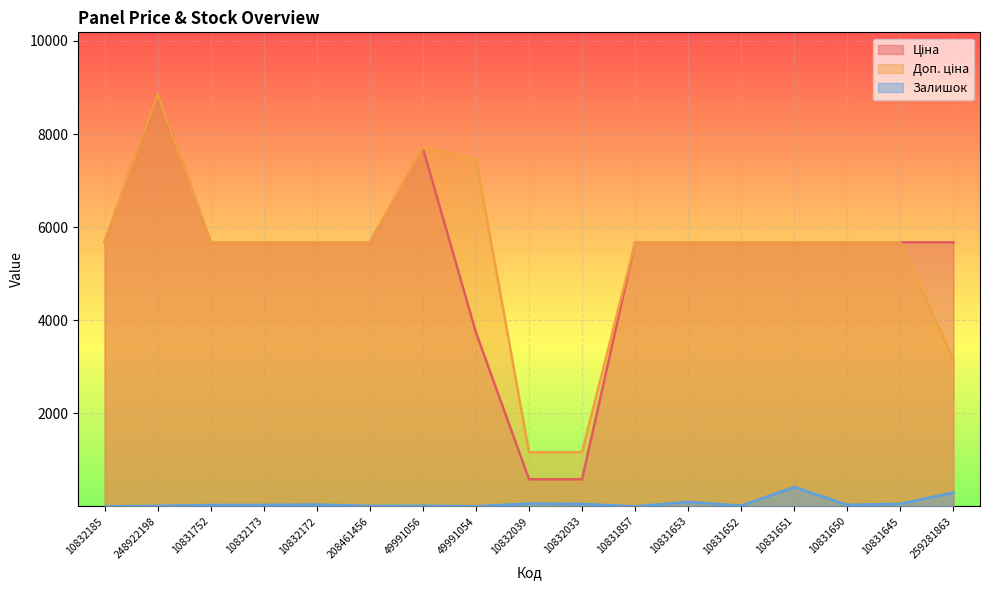

True or false: Доп. ціна has a value of 5673.8 at 10832173.

True